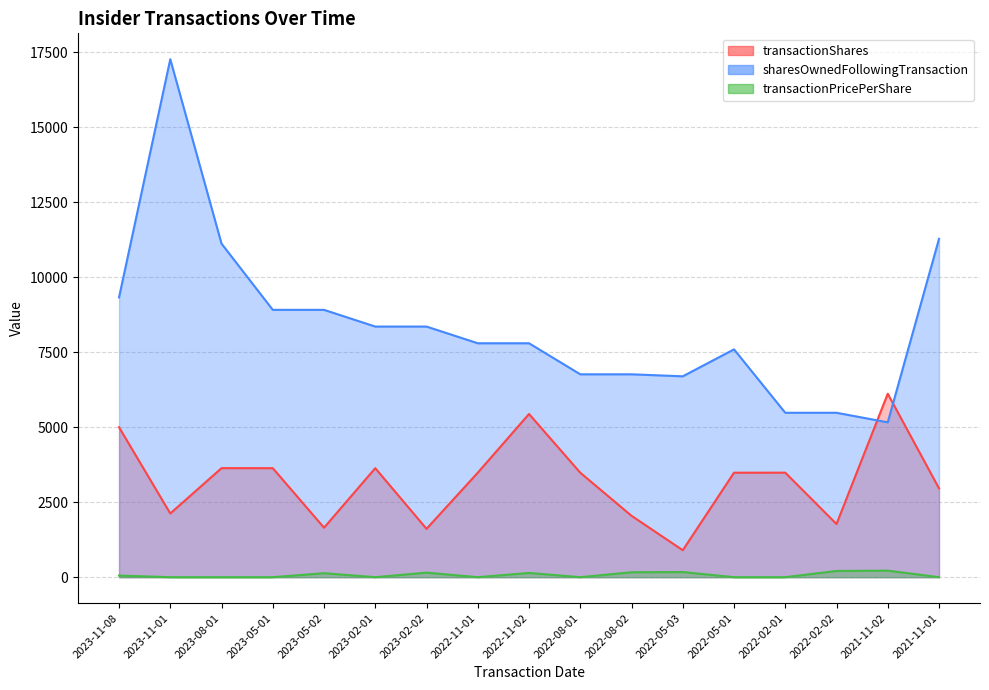

What is the spread (max minus min) of values at 2023-02-01?

8357.0